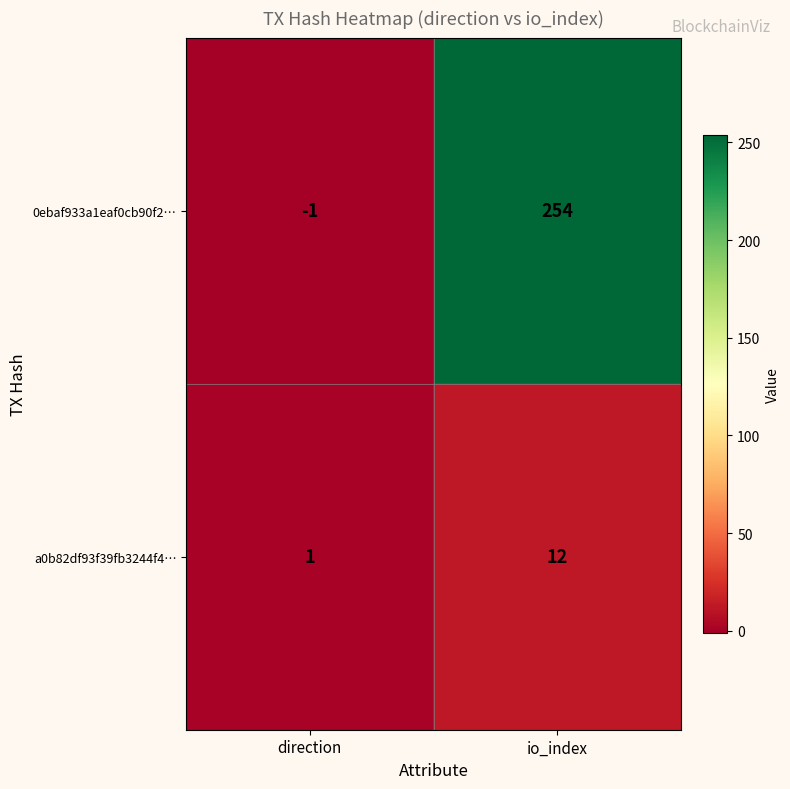

What is the difference between the a0b82df93f39fb3244f4… values at io_index and direction?

11